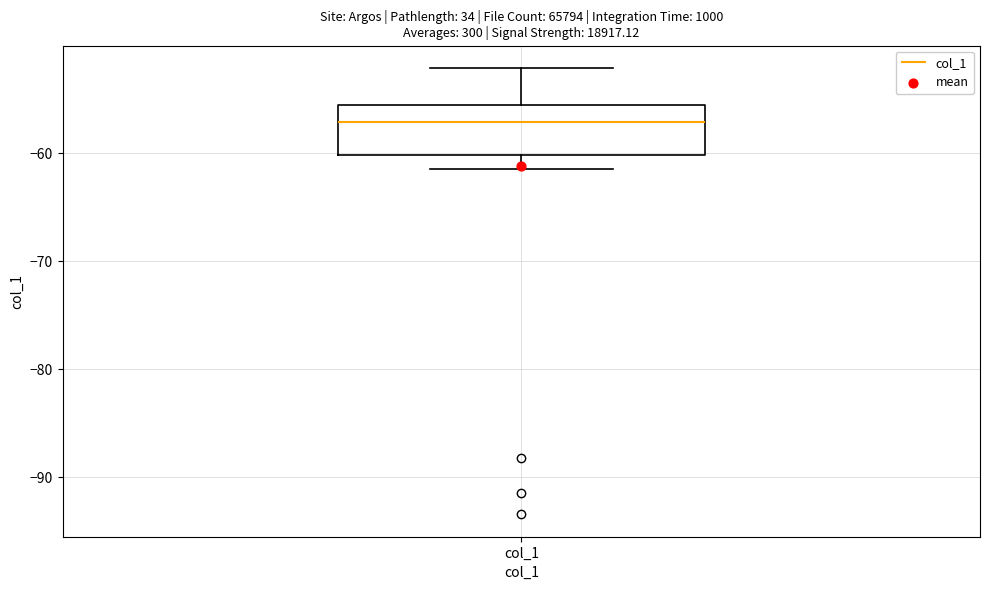

Read this box plot against the y-axis: the position of the median line, the range covered by the box, and the ends of both whiskers. The values are not printed on the chart, so give them approximately, as read against the axis.

median -57, box -60 to -56, whiskers -61 to -52